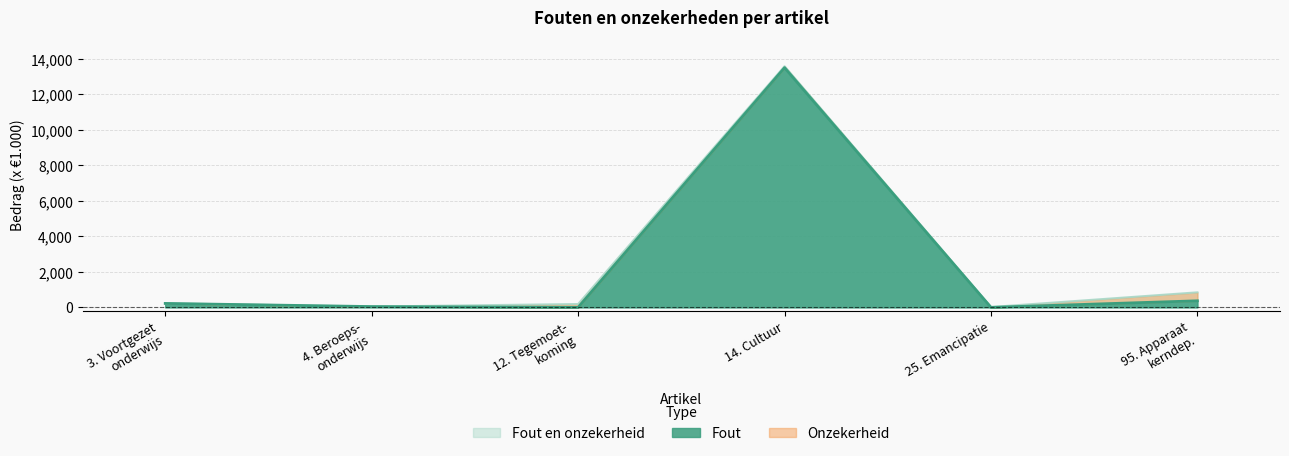

True or false: Fout has a value of 222 at 3. Voortgezet onderwijs.

True